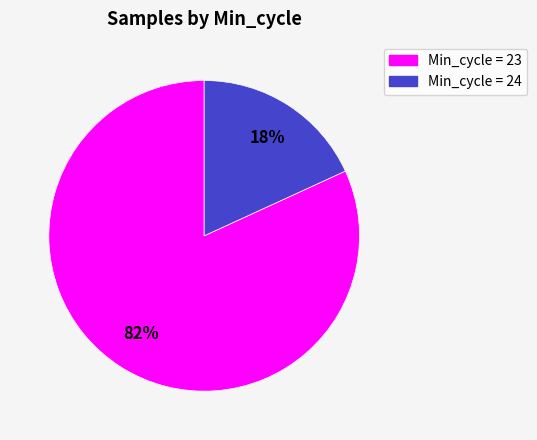

Is there a majority slice in this chart?

Yes